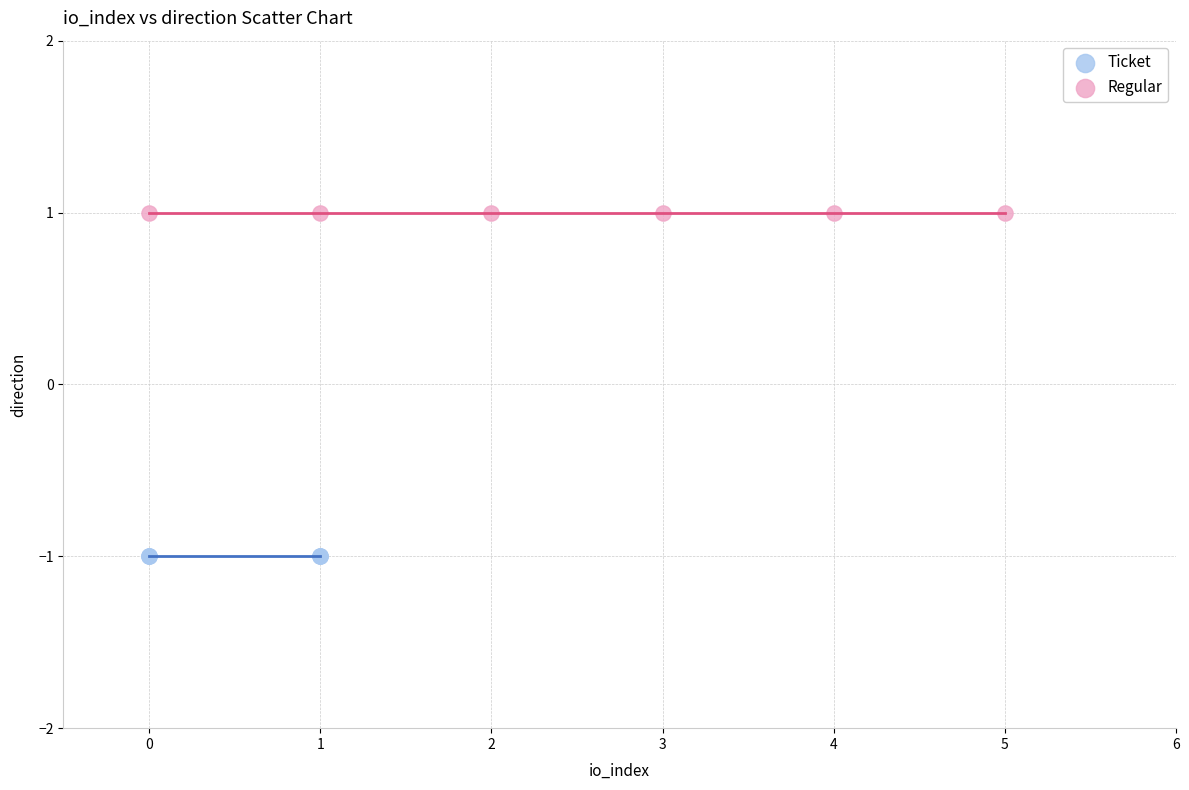

Which series contains the highest Y value?

Regular